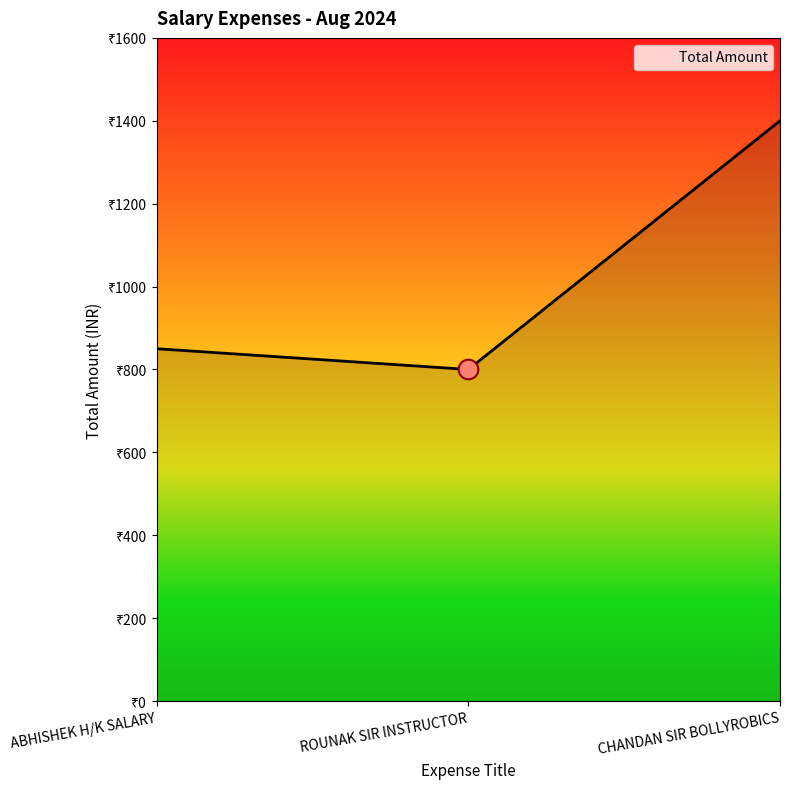

What is the ratio of the value at ABHISHEK H/K SALARY to the value at CHANDAN SIR BOLLYROBICS?

0.6